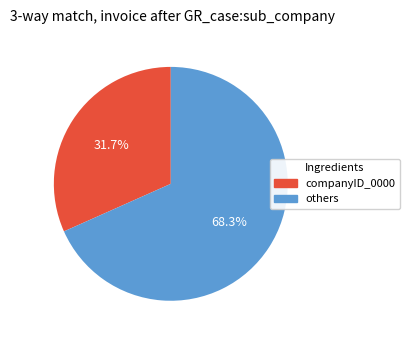

To the nearest percent, what is the difference between the largest and smallest slice percentages?

37%